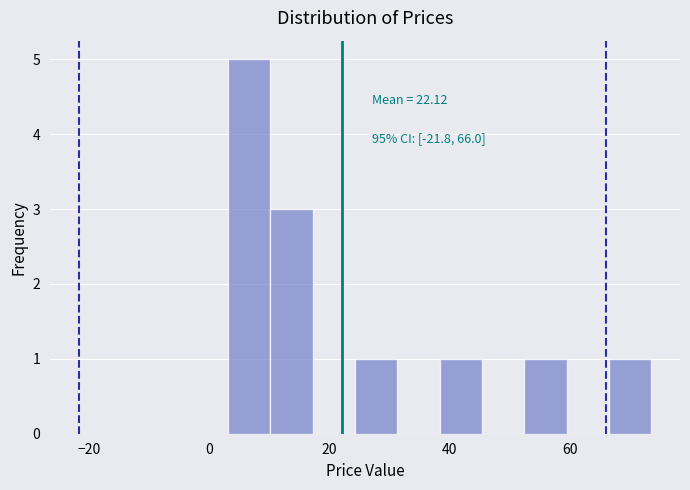

Around what value on the x-axis is the tallest bar? Give the approximate position of its centre, as read against the axis.

6